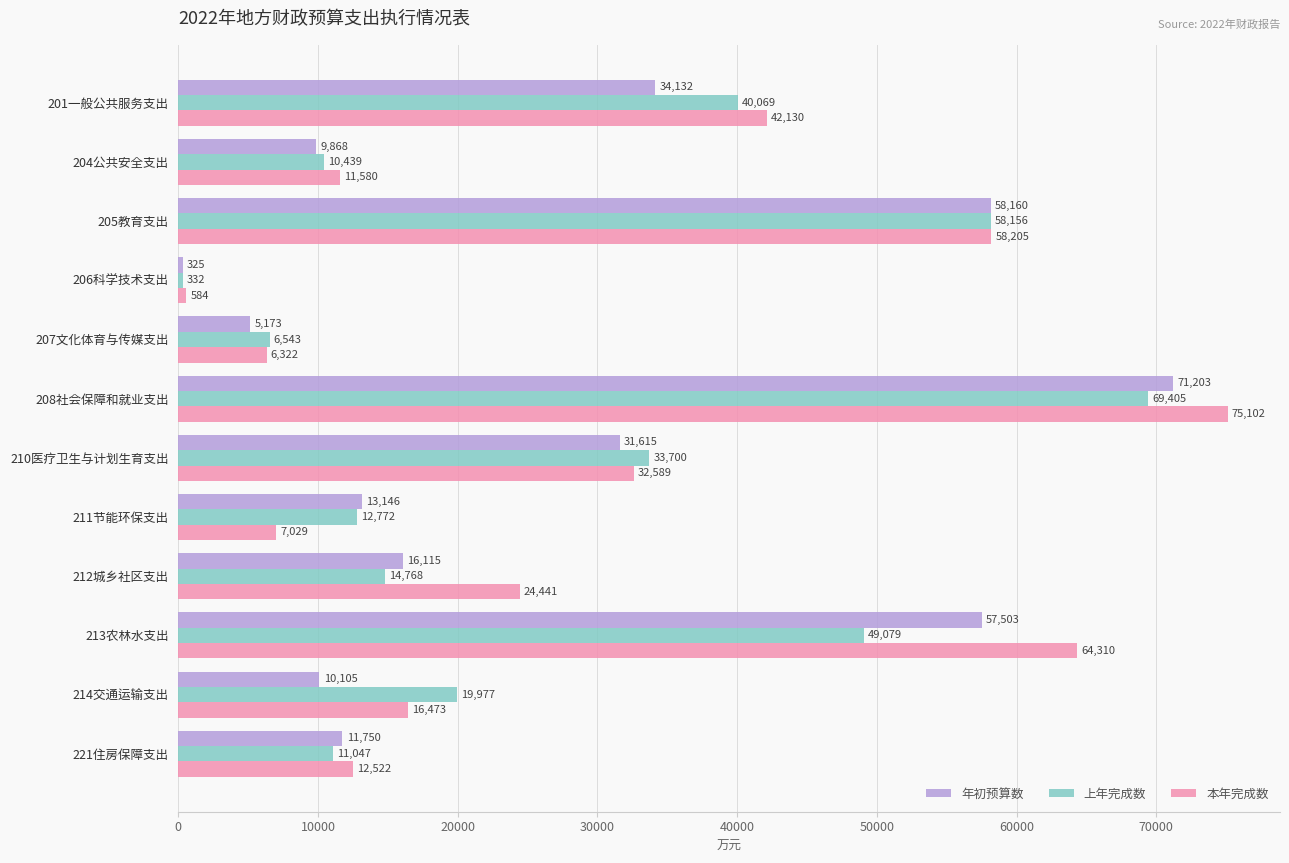

Is it true that 年初预算数 equals 13217 at 204公共安全支出?

False